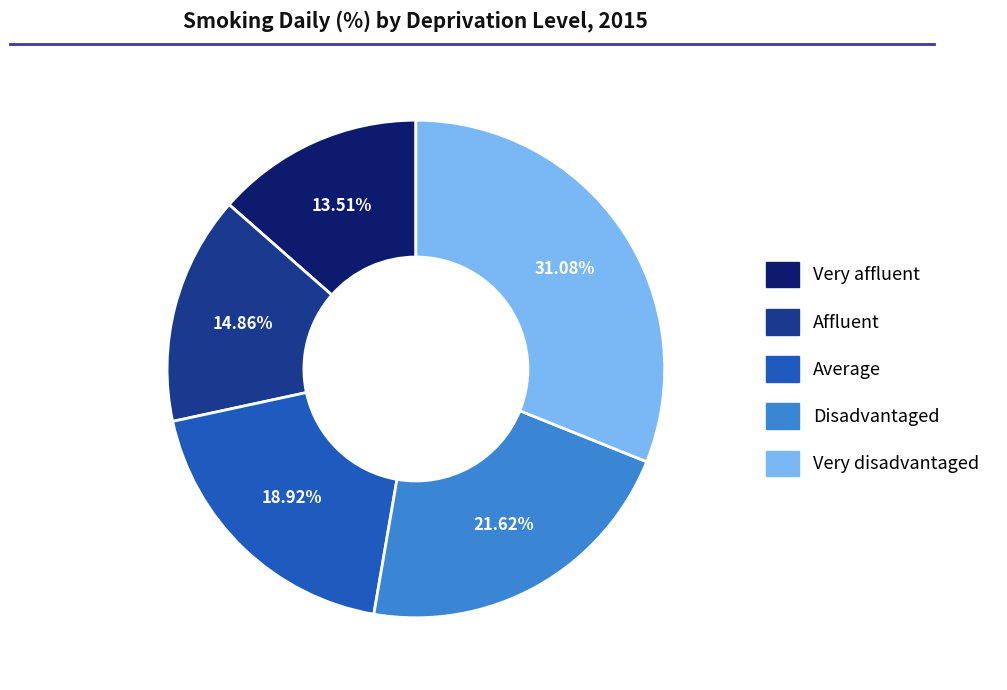

True or false: Very affluent accounts for 21% of the total.

False